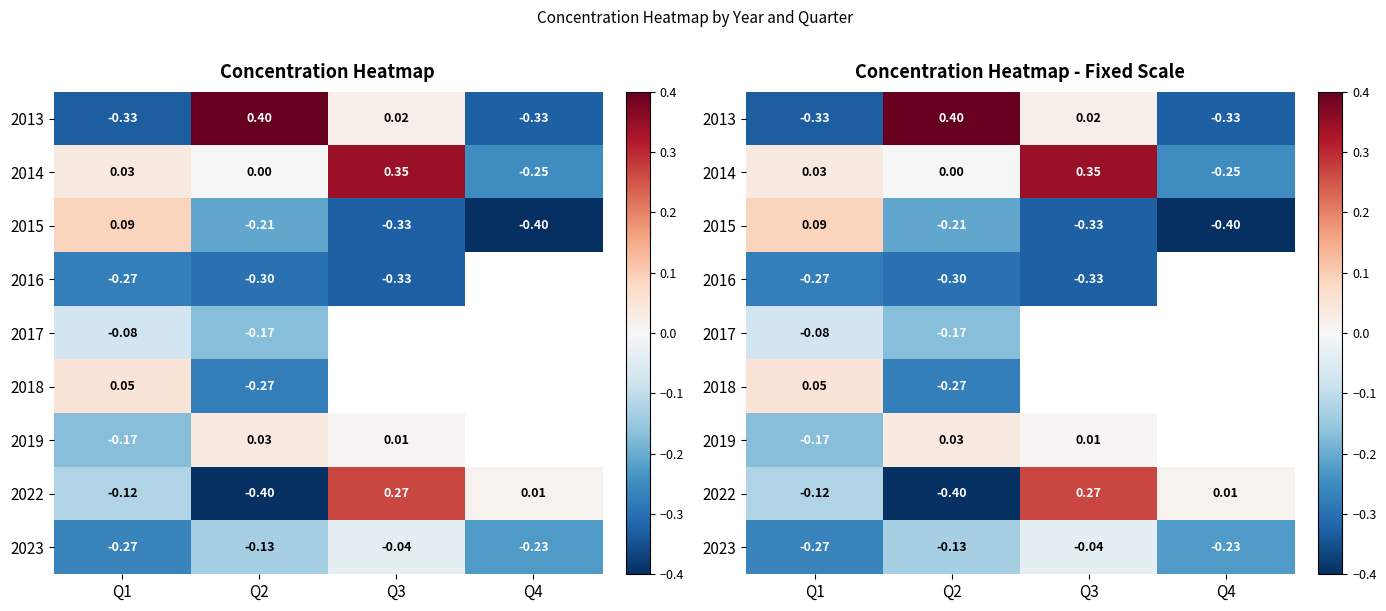

List the series in order of their peak value, highest first.

2013, 2014, 2022, 2015, 2018, 2019, 2023, 2017, 2016